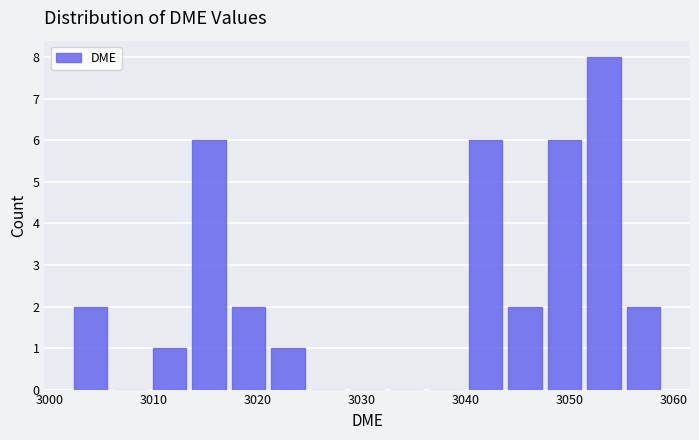

Read against the x-axis, roughly where is the centre of the tallest bar?

3053